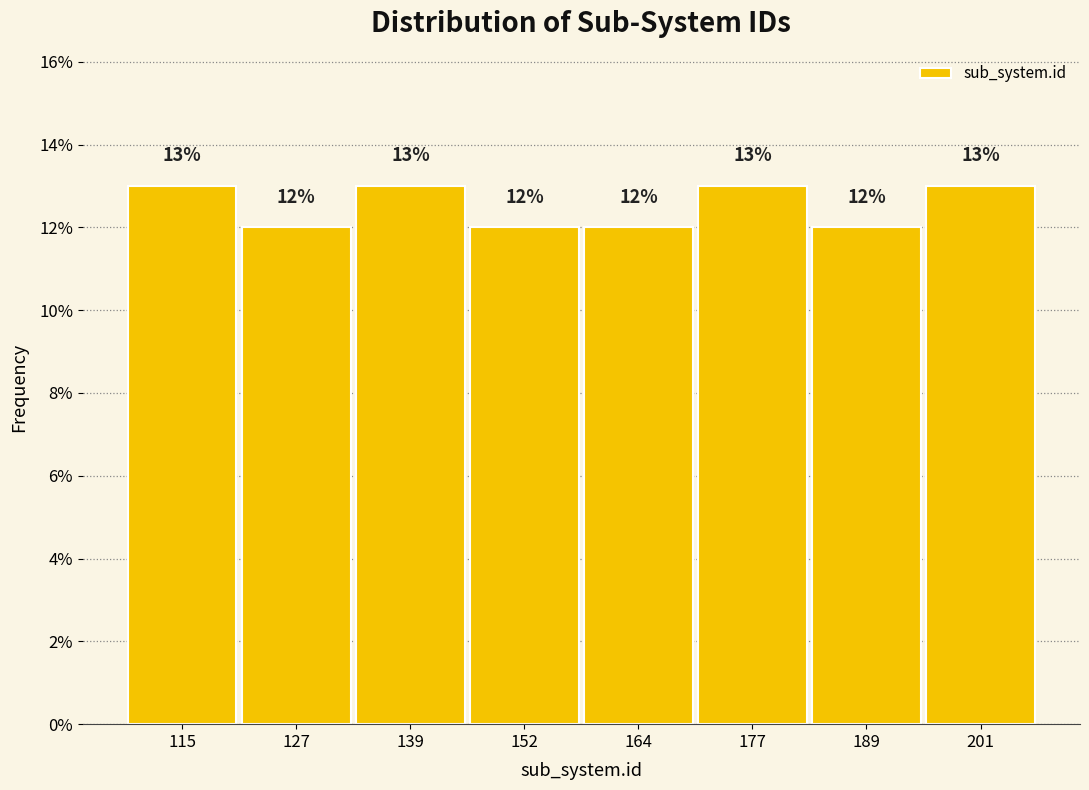

Reading left to right, transcribe this chart: for each bar, give the range it covers on the x-axis and its height. The bar edges are not printed on the chart, so give them approximately, as read against the axis.

110 to 122: 13
122 to 134: 12
134 to 146: 13
146 to 158: 12
158 to 170: 12
170 to 184: 13
184 to 196: 12
196 to 208: 13